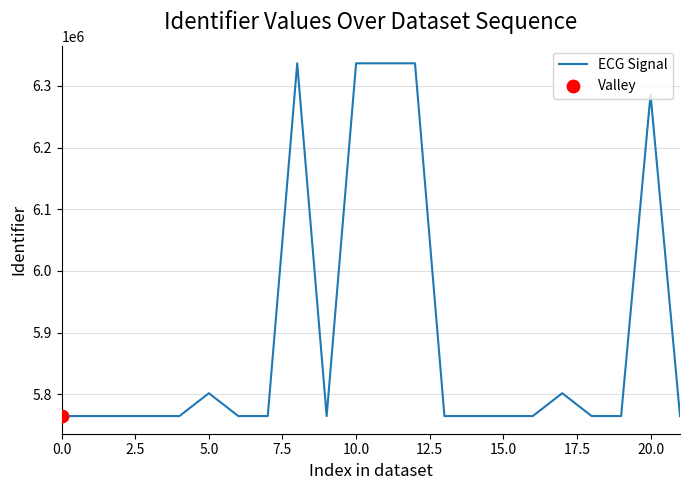

What is the greatest value displayed?

6336463